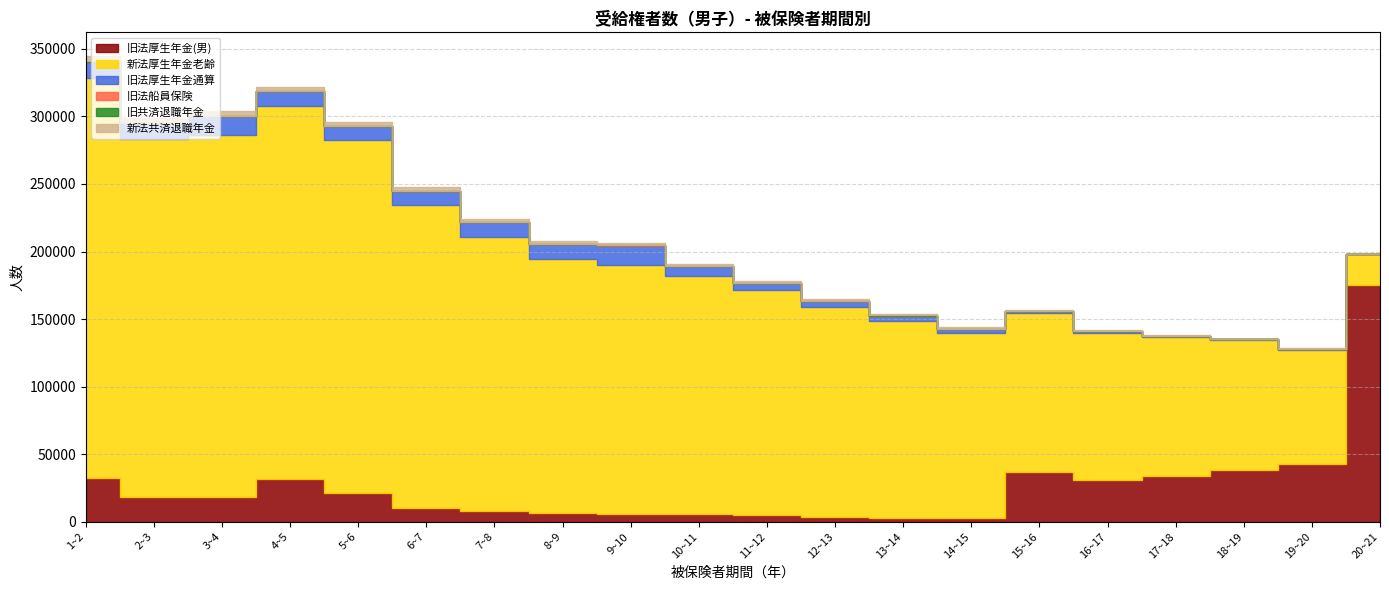

At which label does 新法共済退職年金 reach its minimum?

20~21